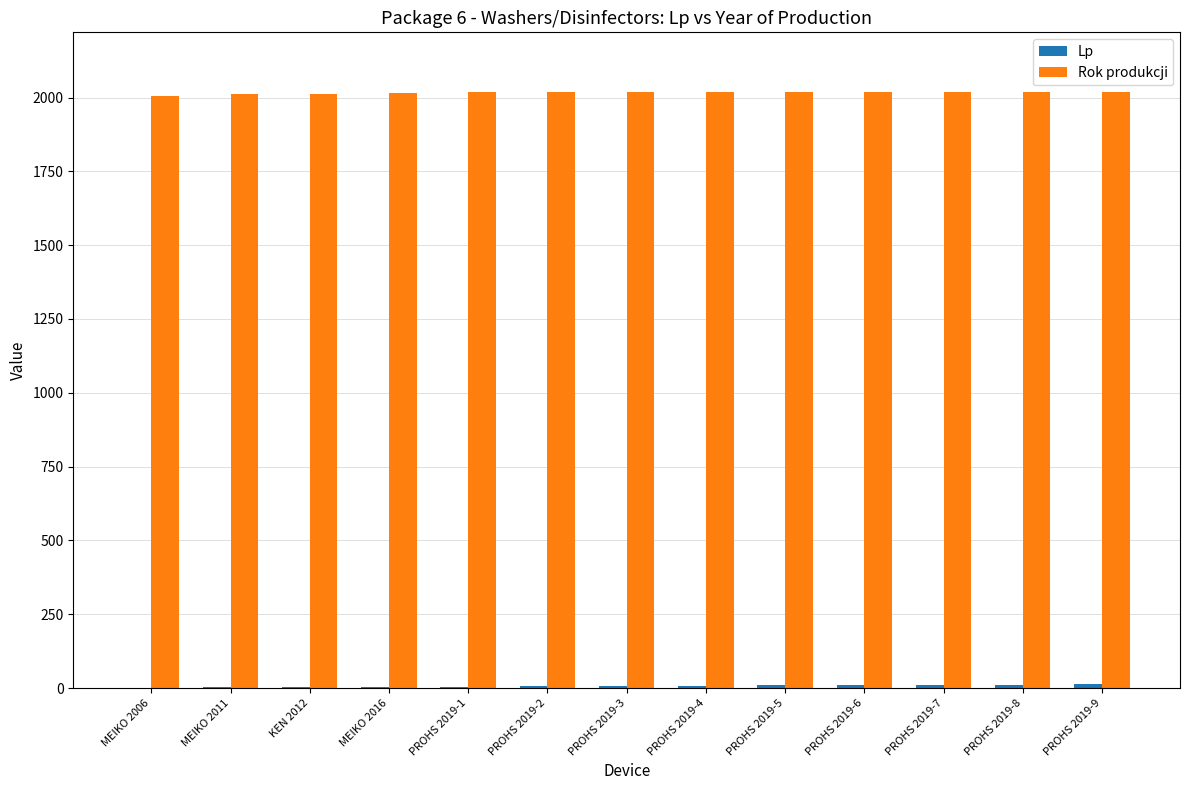

Count the Rok produkcji values in the range 2016 to 2019.

10